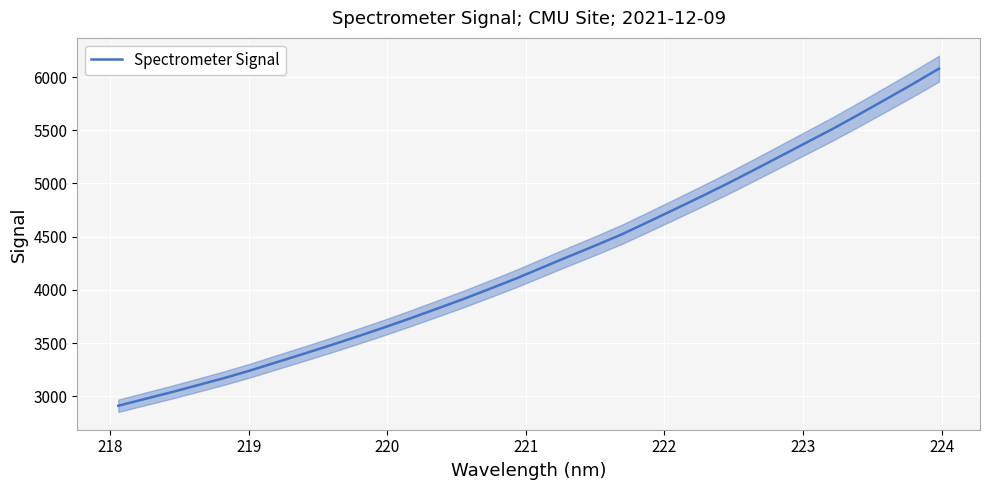

What is the highest value of the Spectrometer Signal series?

6078.9